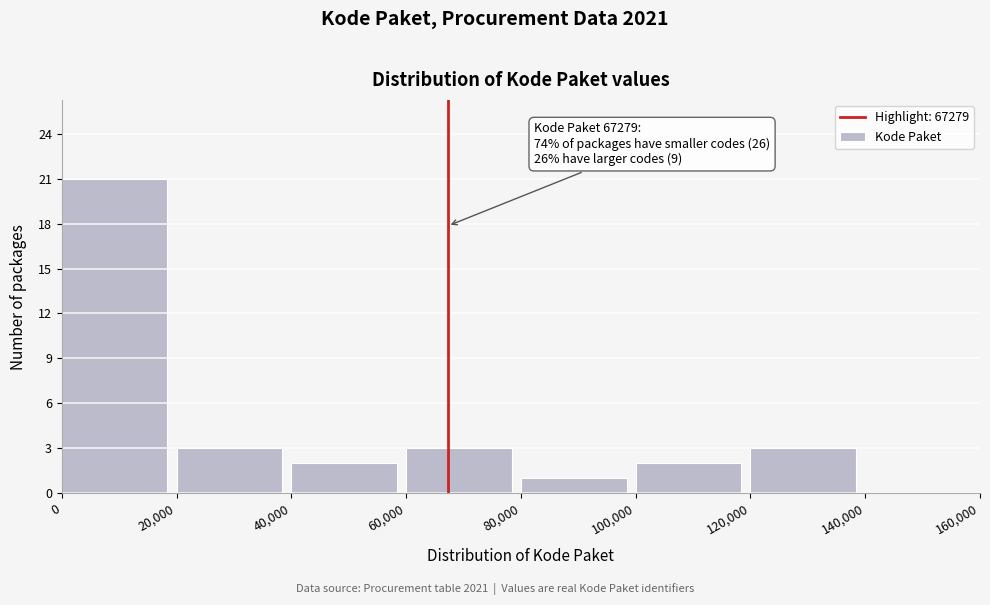

Over which range of the x-axis is the bar tallest?

0 to 20,000